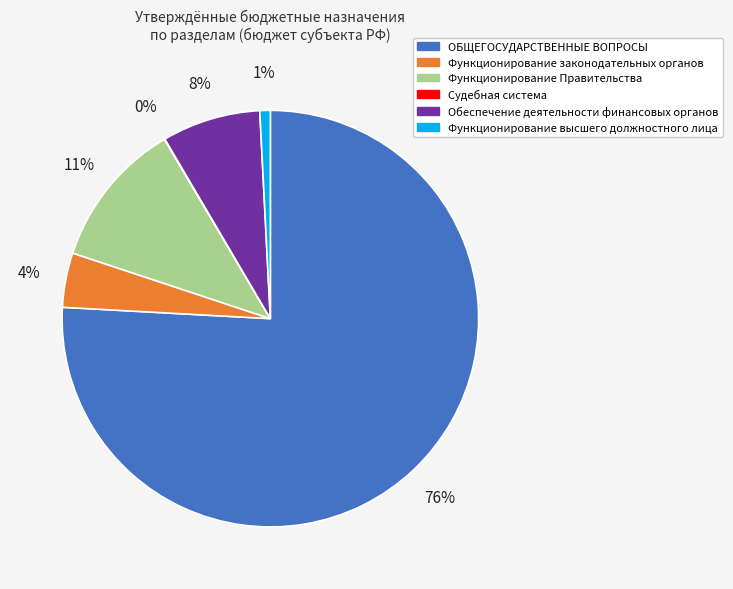

To the nearest percent, what portion does ОБЩЕГОСУДАРСТВЕННЫЕ ВОПРОСЫ represent?

76%